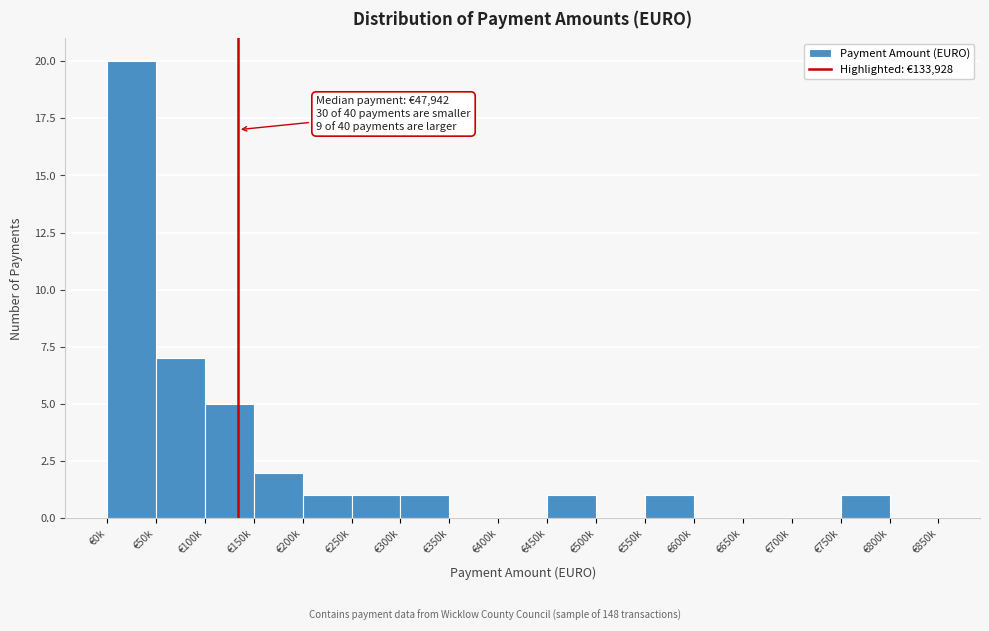

Reading right to left, extract all data points from this chart.

€800k=0	€750k=1	€700k=0	€650k=0	€600k=0	€550k=1	€500k=0	€450k=1	€400k=0	€350k=0	€300k=1	€250k=1	€200k=1	€150k=2	€100k=5	€50k=7	€0k=20